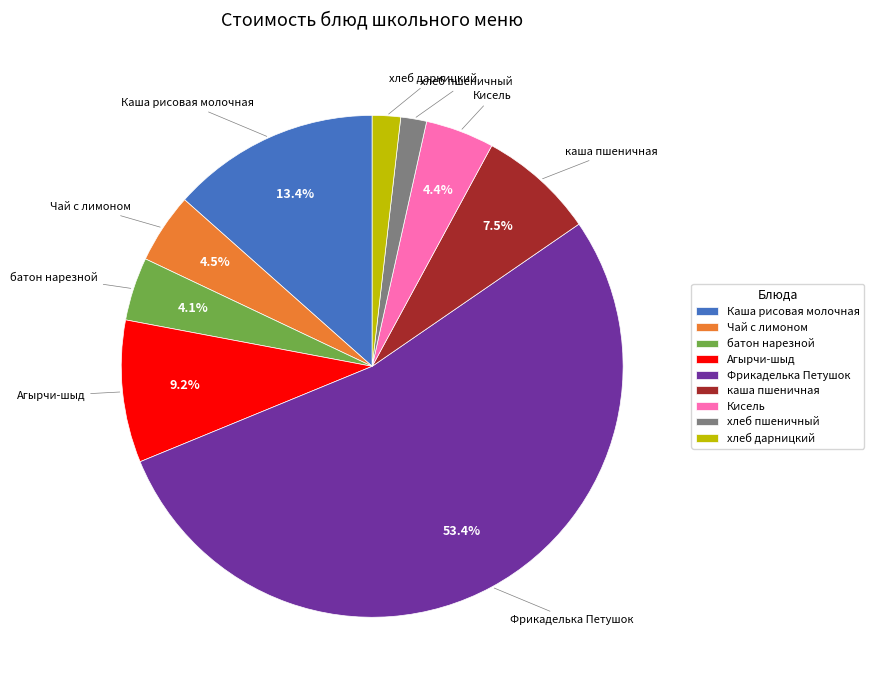

How many slices are in this pie chart?

9